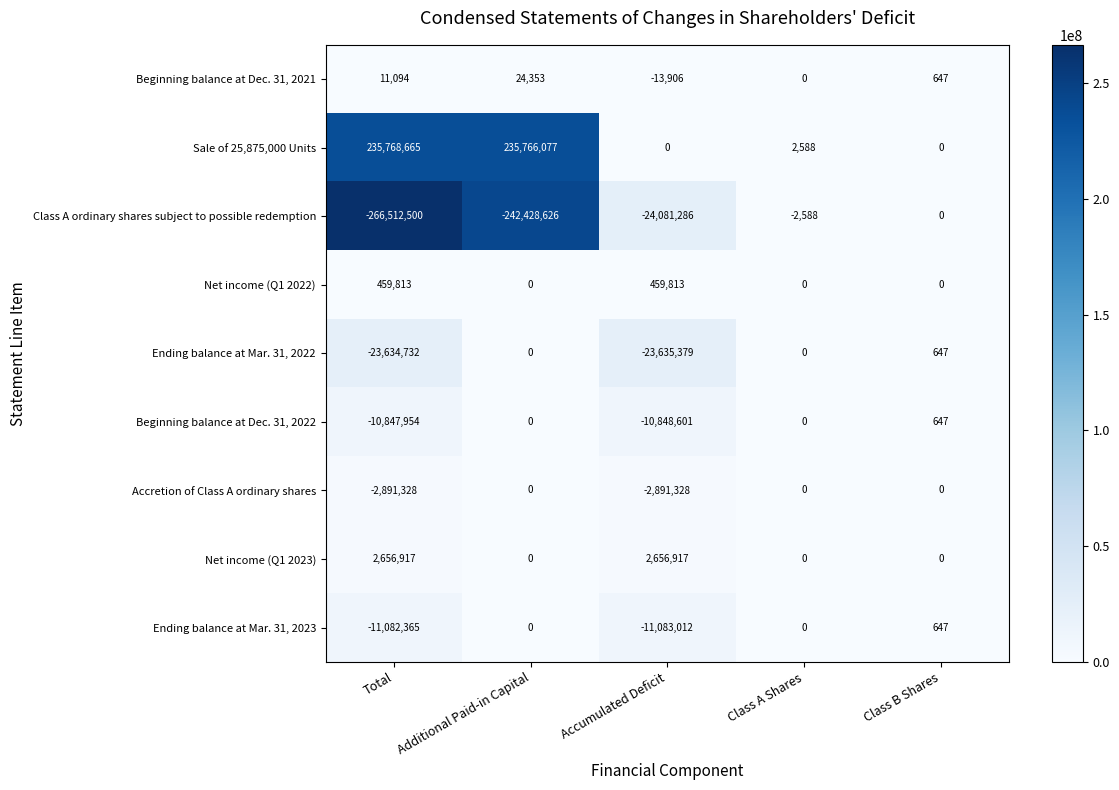

Where does the Class A ordinary shares subject to possible redemption series first go above -24081286?

Class A Shares